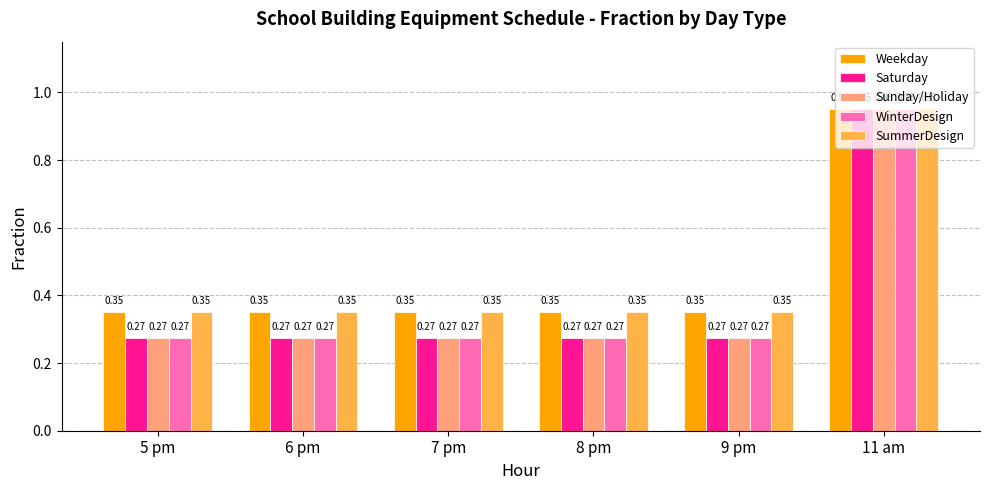

Is the value of SummerDesign at 6 pm greater than the value of Sunday/Holiday at 6 pm?

Yes